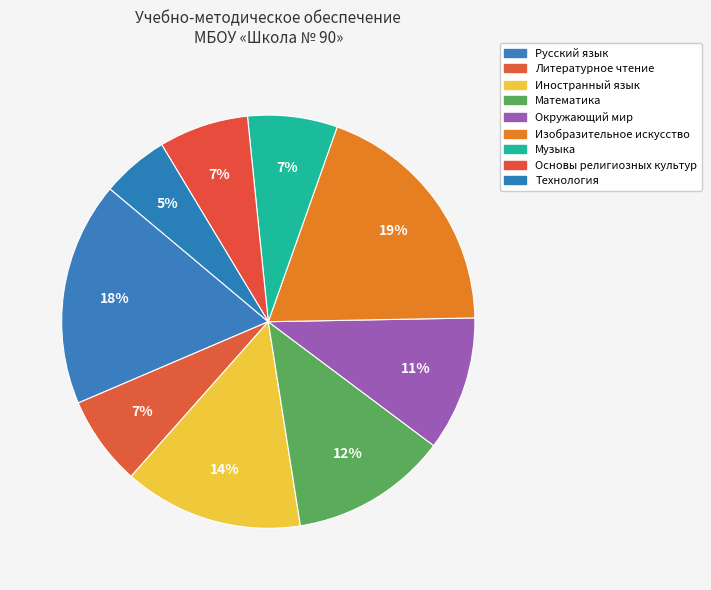

To the nearest percent, what portion does Математика represent?

12%